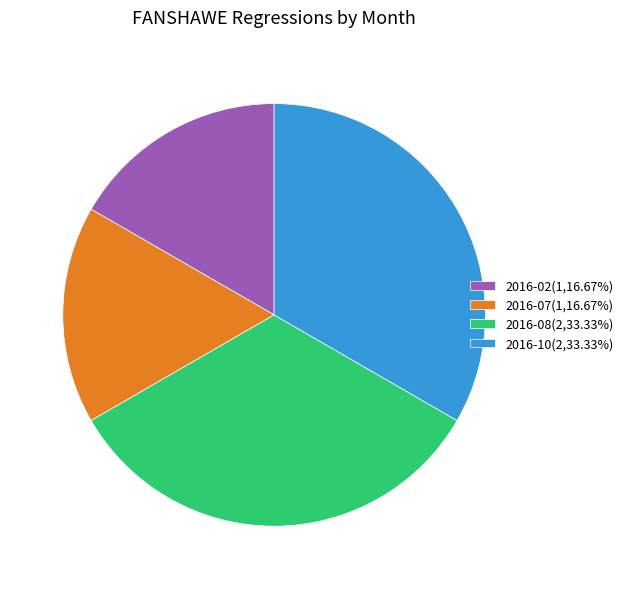

Approximately how many times larger is the value at 2016-08(2,33.33%) compared to 2016-10(2,33.33%)?

1.0